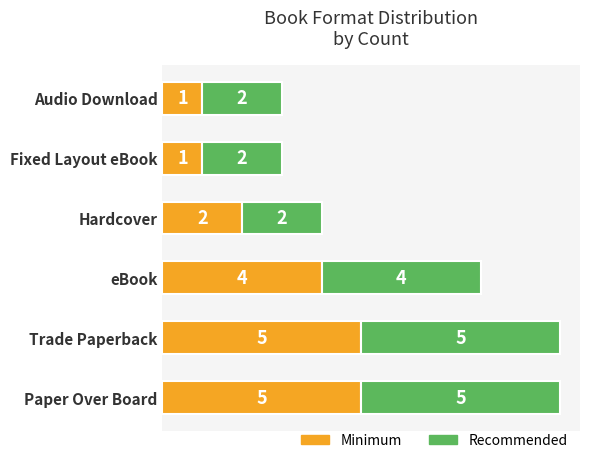

What is the difference between the maximum and minimum values in the Minimum series?

4